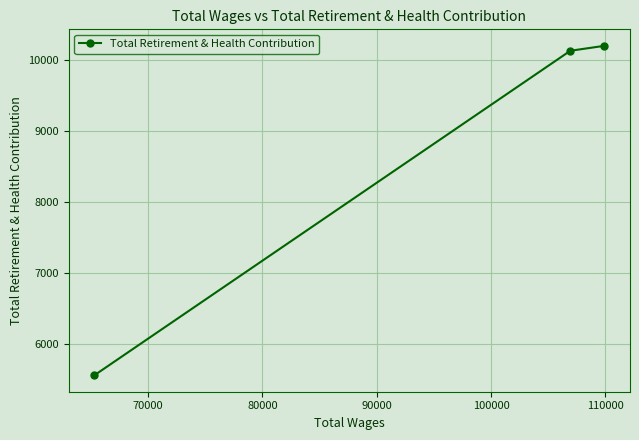

Count the number of data series in this chart.

1